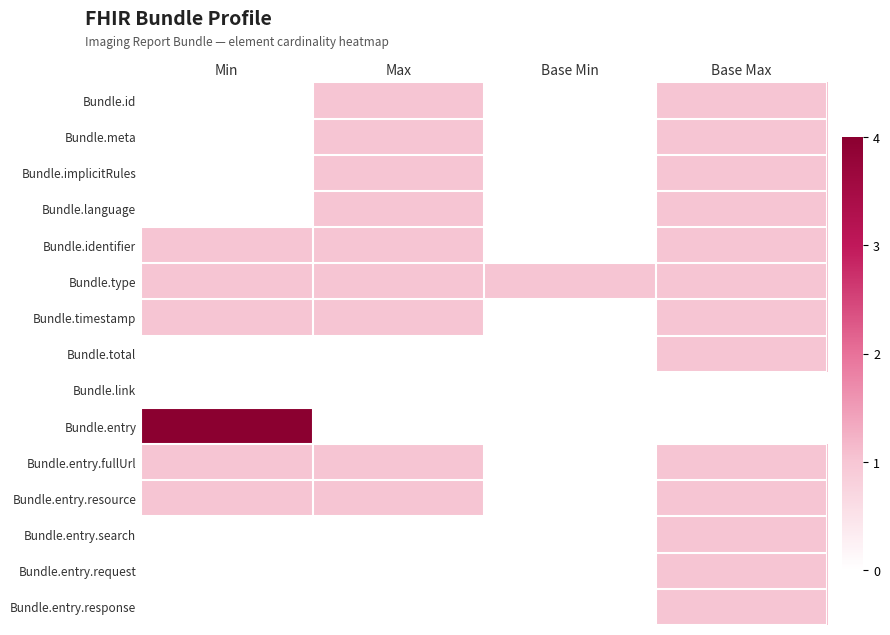

How many data points does each series have?

4